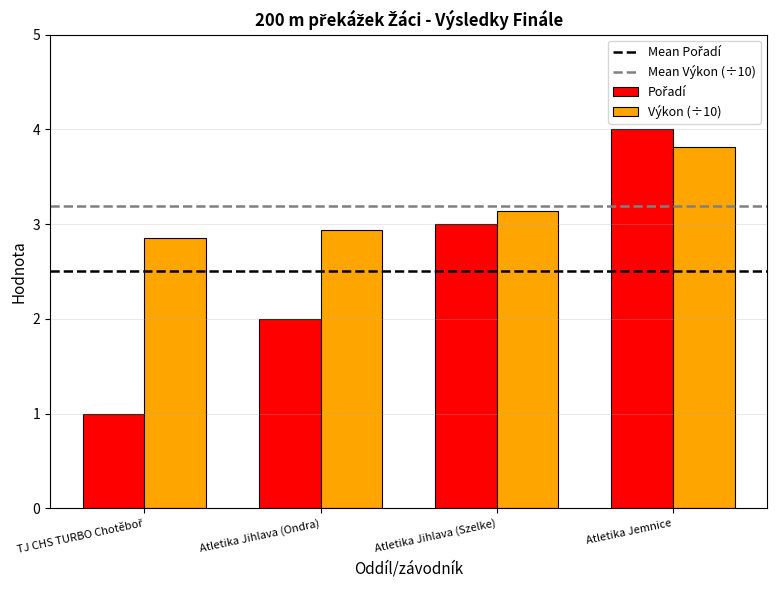

Which series has the largest total across all categories?

Výkon (÷10)